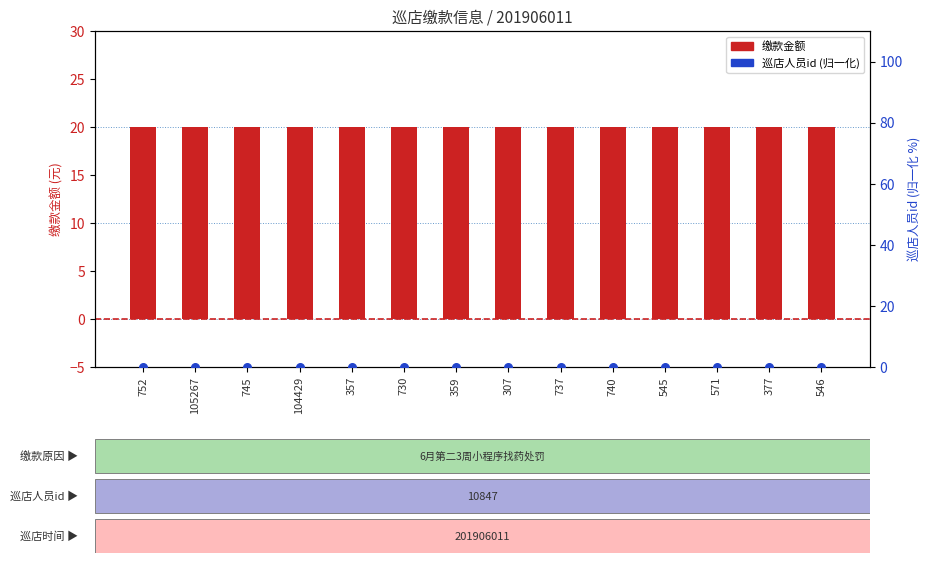

Which series reaches the maximum Y coordinate?

缴款金额